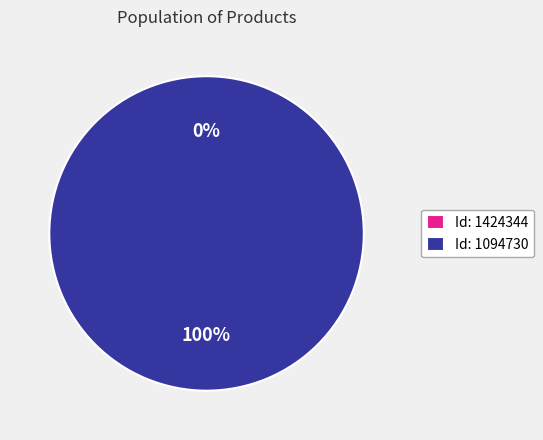

What is the change in value from 1424344 to 1094730?

+1